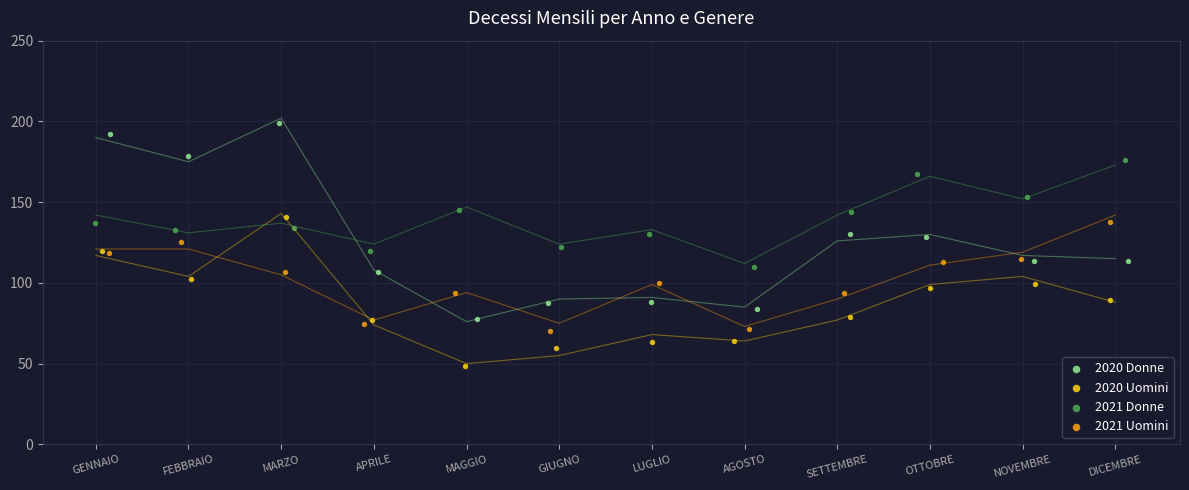

Which series reaches the maximum Y coordinate?

2020 Donne